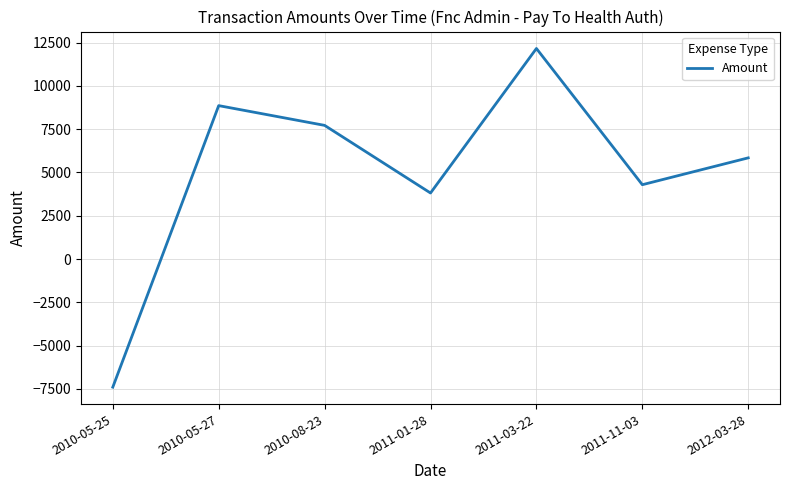

Which has a higher value, 2010-05-25 or 2011-11-03?

2011-11-03